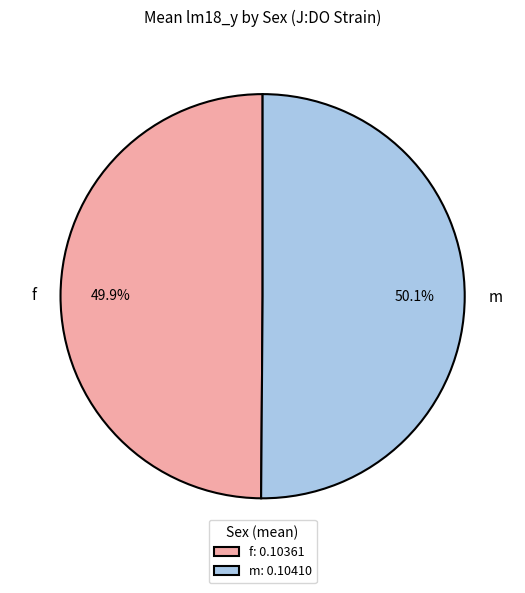

How many slices are in this pie chart?

2